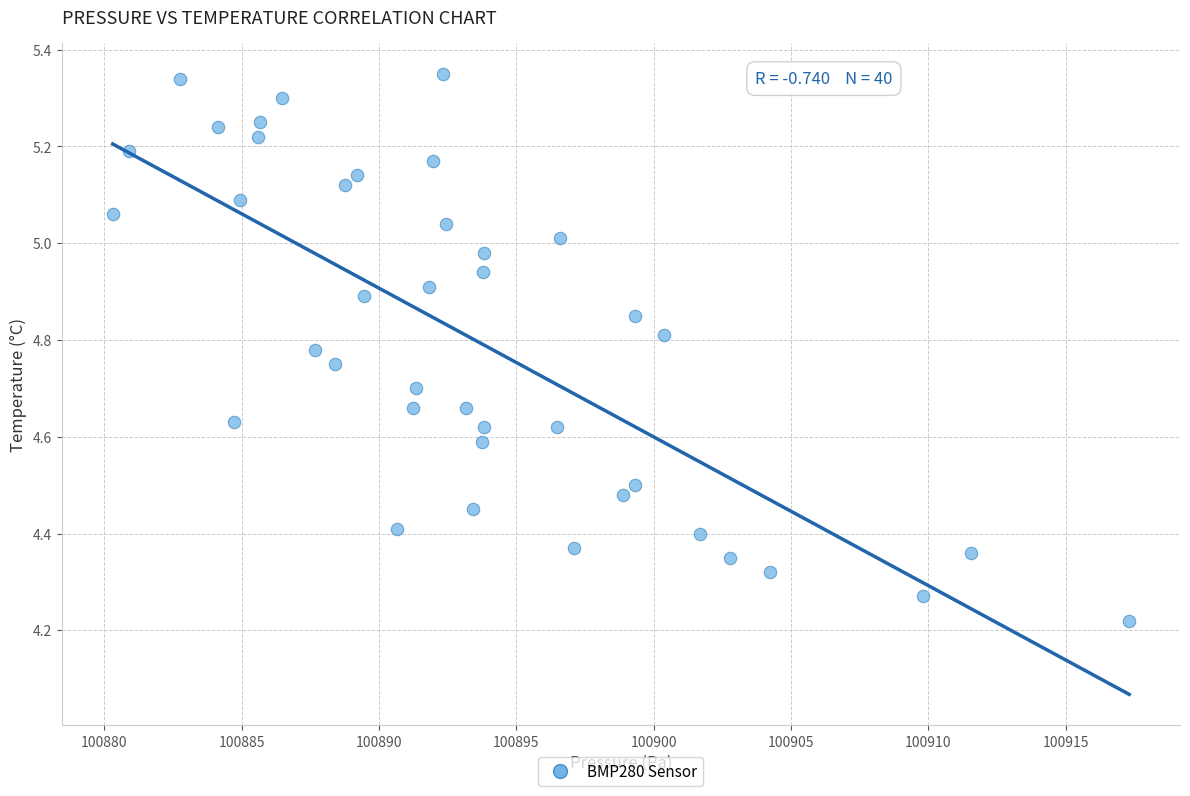

What is the range of Y values (max minus min)?

1.1